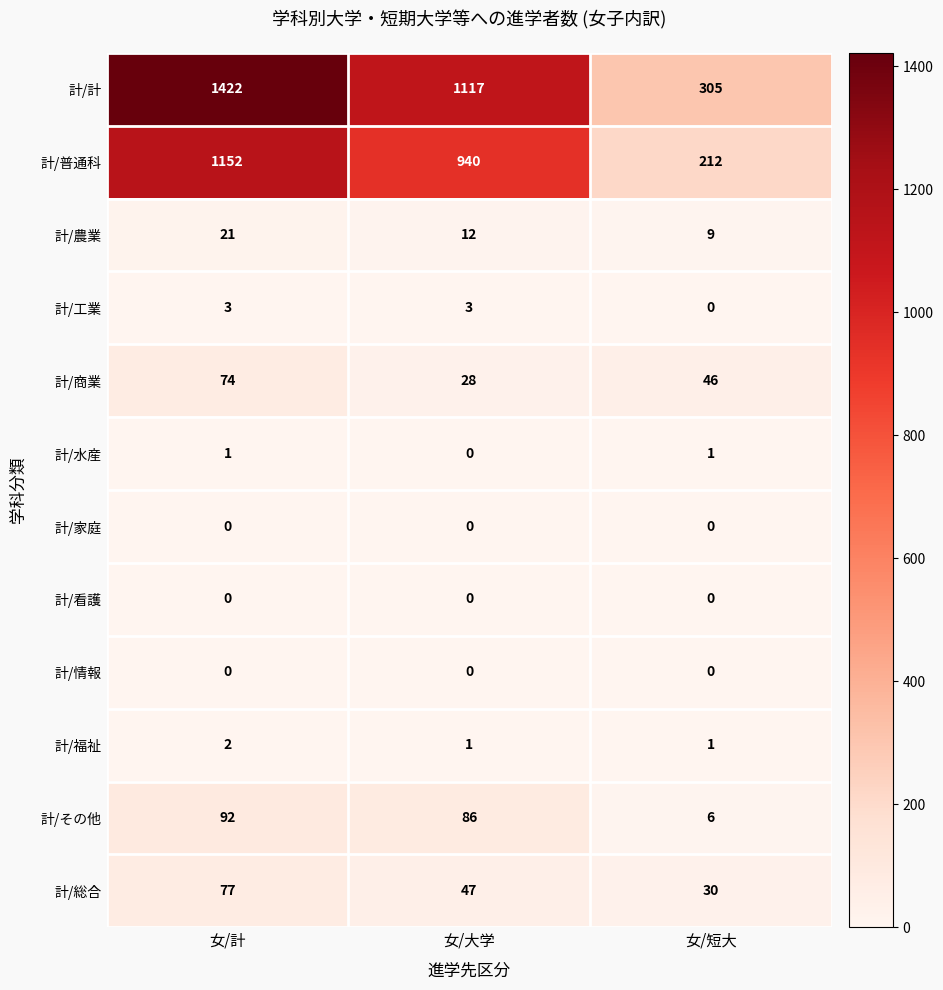

What is the minimum value for 計/計?

305